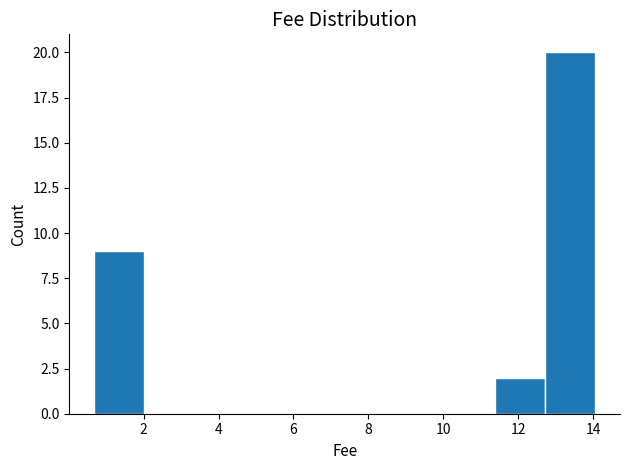

Which range on the x-axis has the tallest bar?

12.8 to 14.0